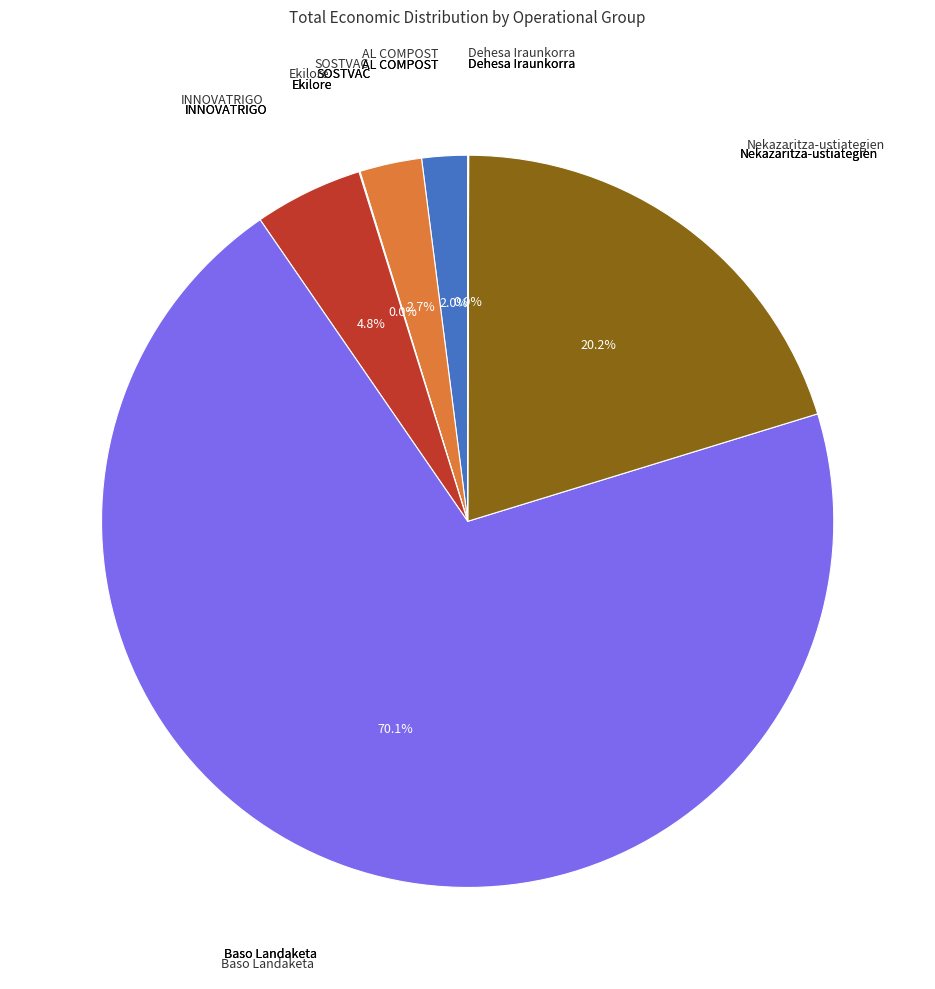

Is there a majority slice in this chart?

Yes